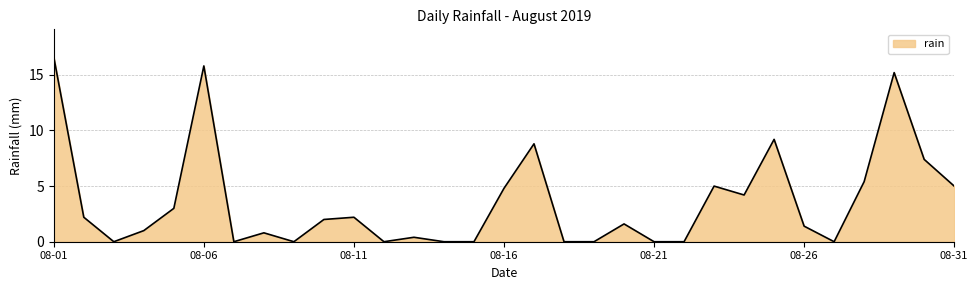

What is the difference between the maximum and minimum values?

16.6